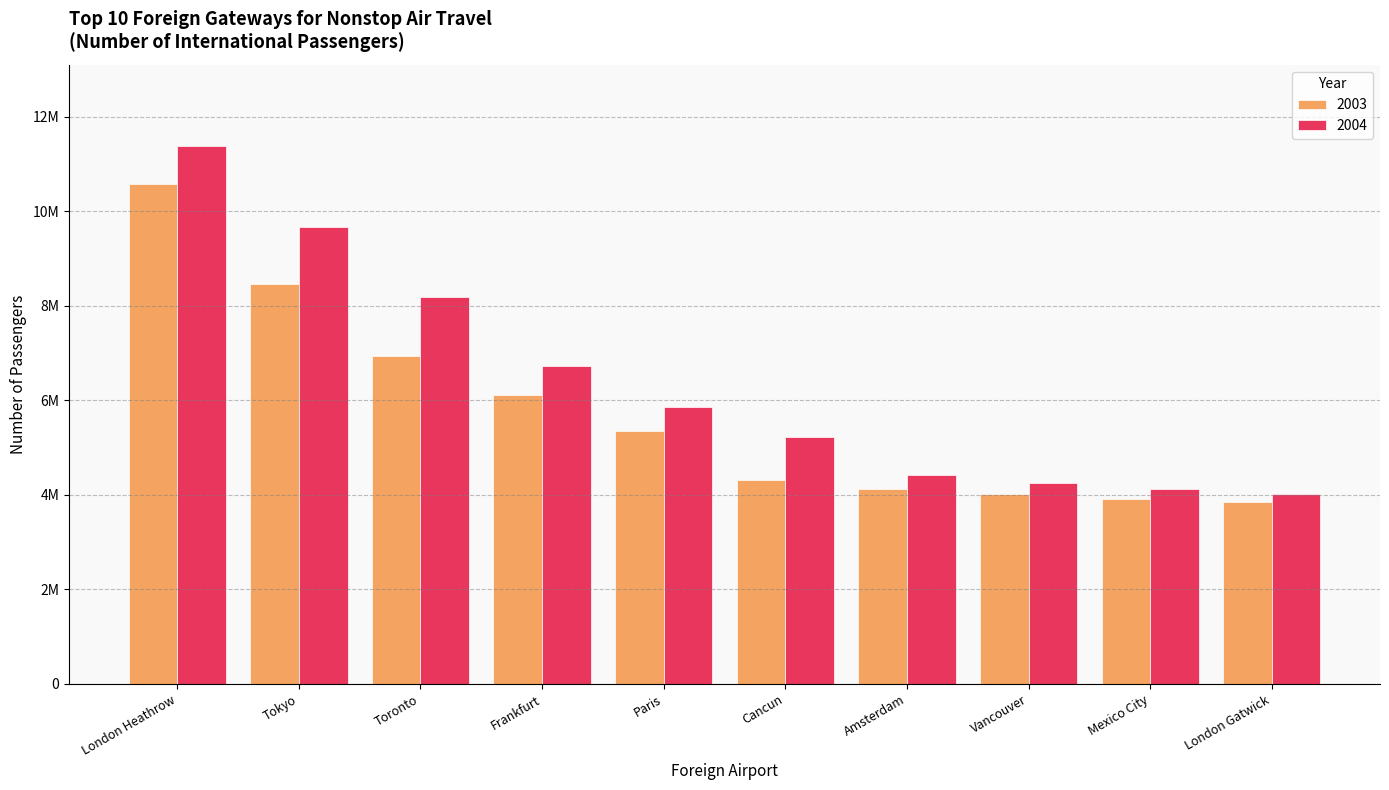

Rank the series by their maximum value, from highest to lowest.

2004, 2003